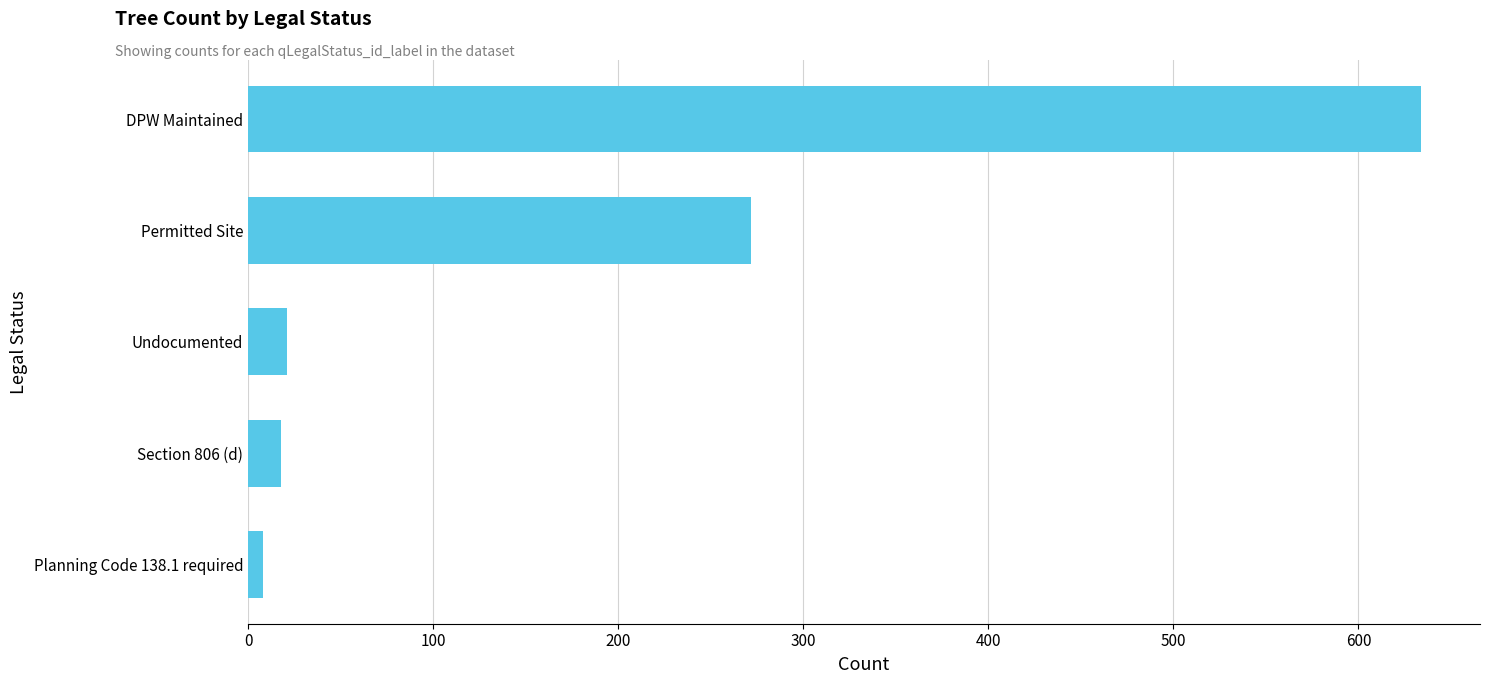

Between Permitted Site and Undocumented, which is larger?

Permitted Site